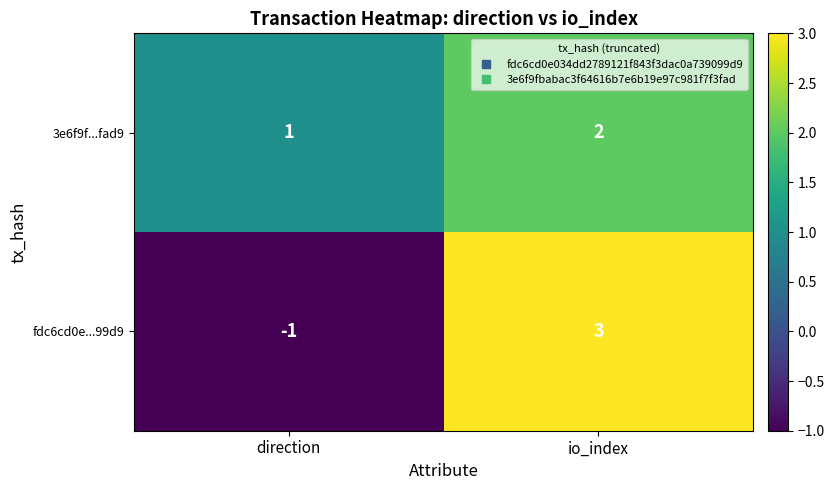

True or false: 3e6f9f...fad9 has a value of 1 at io_index.

False